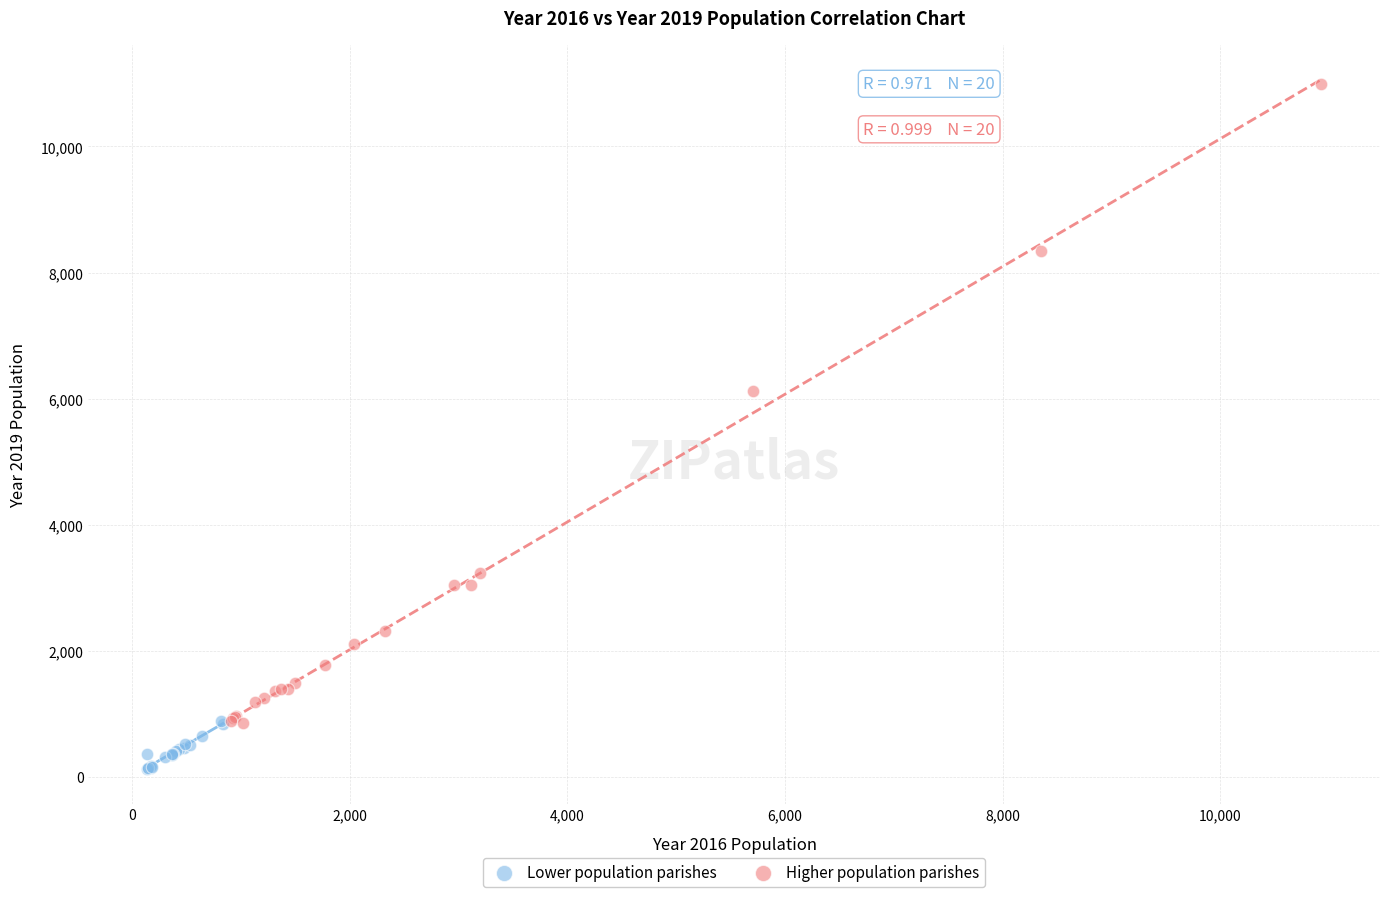

Which series reaches the maximum Y coordinate?

Higher population parishes